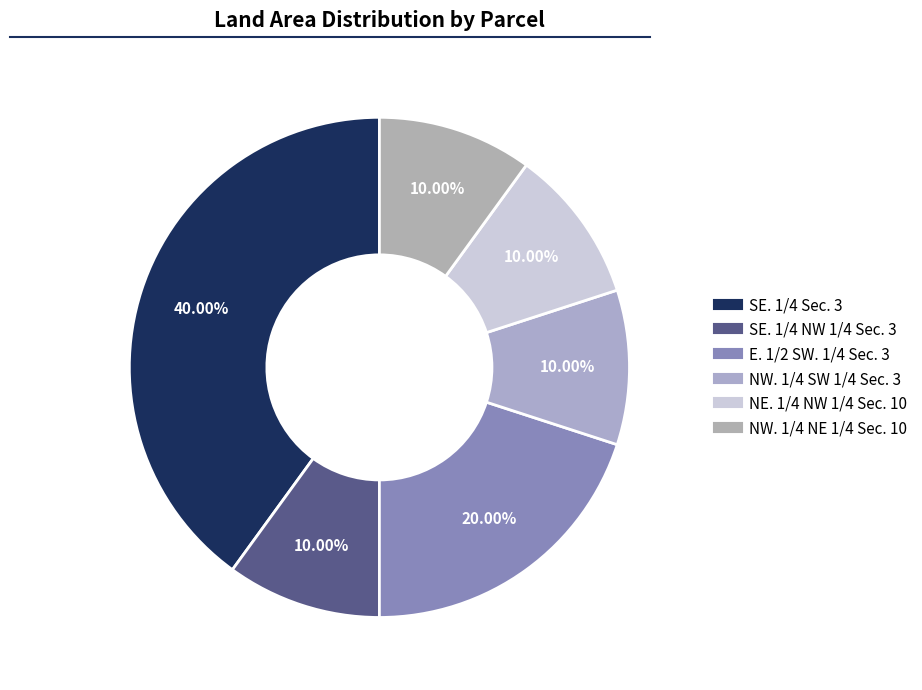

Approximately how many times larger is the value at E. 1/2 SW. 1/4 Sec. 3 compared to SE. 1/4 Sec. 3?

0.5